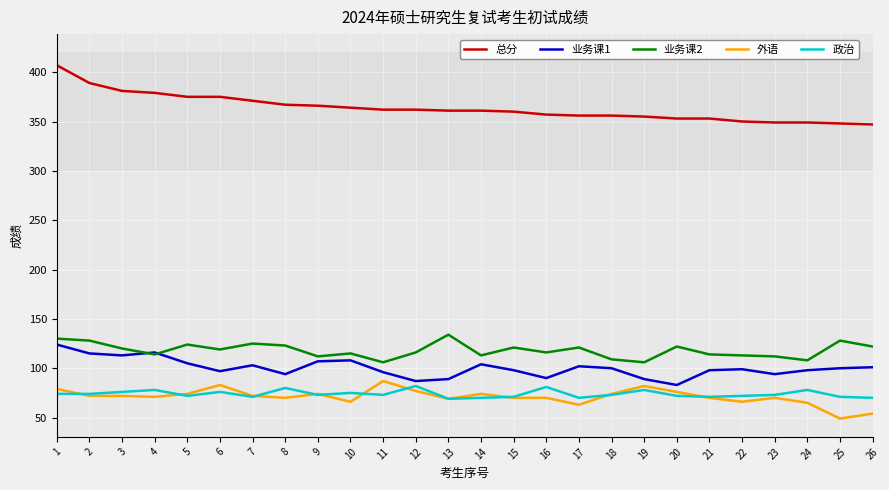

What is the smallest value displayed?

49